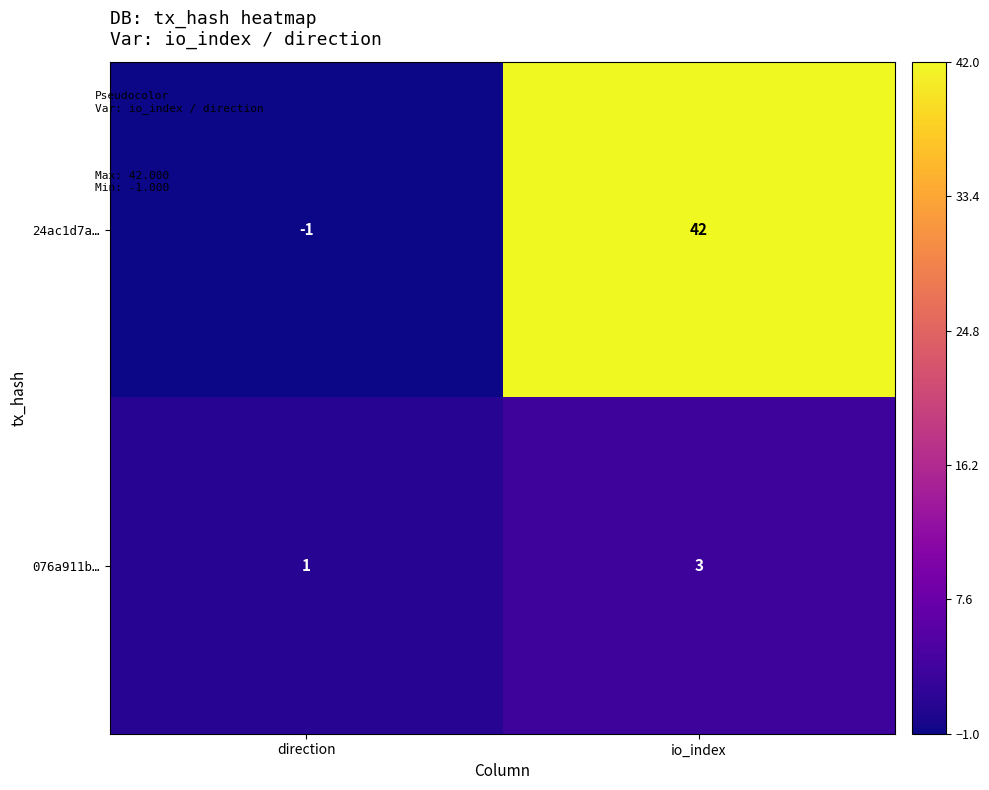

What is the sum of the 24ac1d7a… values at io_index and direction?

41